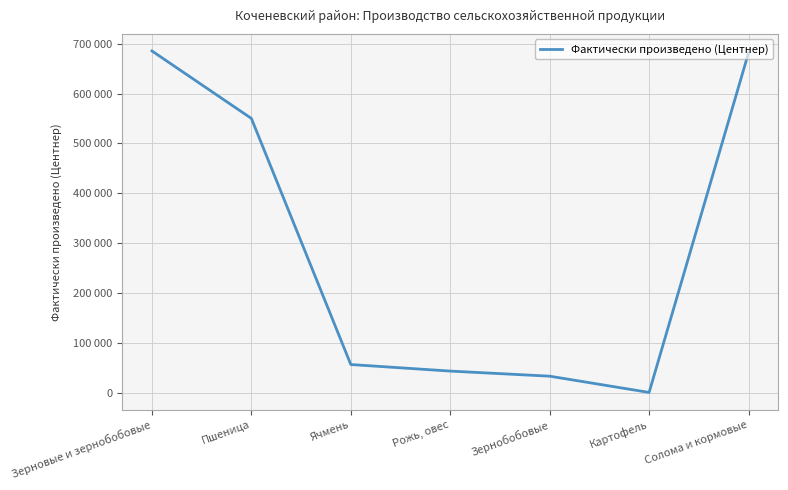

Reading right to left, list all the values displayed in this chart.

Солома и кормовые=681573	Картофель=1295	Зернобобовые=33874	Рожь, овес=44077	Ячмень=57204	Пшеница=550207	Зерновые и зернобобовые=685362